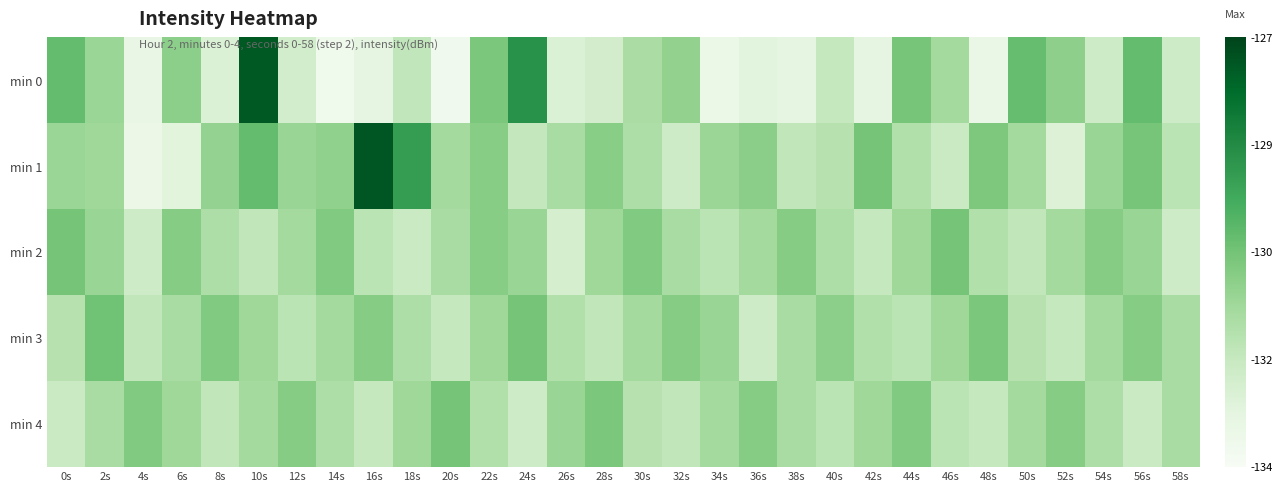

Reading left to right, extract all data points from this chart.

min 0: 0s=-130.2	2s=-131.2	4s=-133.3	6s=-131.0	8s=-132.8	10s=-127.5	12s=-132.6	14s=-133.6	16s=-133.2	18s=-132.1	20s=-133.7	22s=-130.7	24s=-128.9	26s=-132.9	28s=-132.6	30s=-131.6	32s=-131.1	34s=-133.4	36s=-133.1	38s=-133.2	40s=-132.2	42s=-133.2	44s=-130.6	46s=-131.4	48s=-133.4	50s=-130.3	52s=-131.0	54s=-132.5	56s=-130.2	58s=-132.5
min 1: 0s=-131.2	2s=-131.4	4s=-133.5	6s=-133.1	8s=-131.1	10s=-130.3	12s=-131.2	14s=-131.1	16s=-127.4	18s=-129.3	20s=-131.4	22s=-130.9	24s=-132.2	26s=-131.6	28s=-130.9	30s=-131.7	32s=-132.4	34s=-131.3	36s=-130.9	38s=-132.1	40s=-131.9	42s=-130.6	44s=-131.8	46s=-132.3	48s=-130.7	50s=-131.4	52s=-132.9	54s=-131.2	56s=-130.6	58s=-132.0
min 2: 0s=-130.6	2s=-131.2	4s=-132.4	6s=-130.9	8s=-131.7	10s=-132.1	12s=-131.4	14s=-130.8	16s=-132.0	18s=-132.3	20s=-131.6	22s=-130.9	24s=-131.2	26s=-132.7	28s=-131.3	30s=-130.8	32s=-131.6	34s=-132.0	36s=-131.4	38s=-130.9	40s=-131.7	42s=-132.2	44s=-131.3	46s=-130.6	48s=-131.8	50s=-132.1	52s=-131.4	54s=-130.9	56s=-131.2	58s=-132.4
min 3: 0s=-131.9	2s=-130.4	4s=-132.1	6s=-131.6	8s=-130.8	10s=-131.3	12s=-132.0	14s=-131.4	16s=-130.9	18s=-131.7	20s=-132.2	22s=-131.3	24s=-130.6	26s=-131.8	28s=-132.1	30s=-131.4	32s=-130.9	34s=-131.2	36s=-132.4	38s=-131.6	40s=-131.0	42s=-131.8	44s=-132.0	46s=-131.3	48s=-130.7	50s=-131.9	52s=-132.2	54s=-131.4	56s=-130.9	58s=-131.6
min 4: 0s=-132.3	2s=-131.6	4s=-130.8	6s=-131.3	8s=-132.1	10s=-131.4	12s=-130.9	14s=-131.7	16s=-132.2	18s=-131.3	20s=-130.6	22s=-131.8	24s=-132.4	26s=-131.2	28s=-130.7	30s=-131.9	32s=-132.1	34s=-131.4	36s=-130.9	38s=-131.6	40s=-132.0	42s=-131.3	44s=-130.8	46s=-132.0	48s=-132.2	50s=-131.4	52s=-130.9	54s=-131.7	56s=-132.3	58s=-131.6